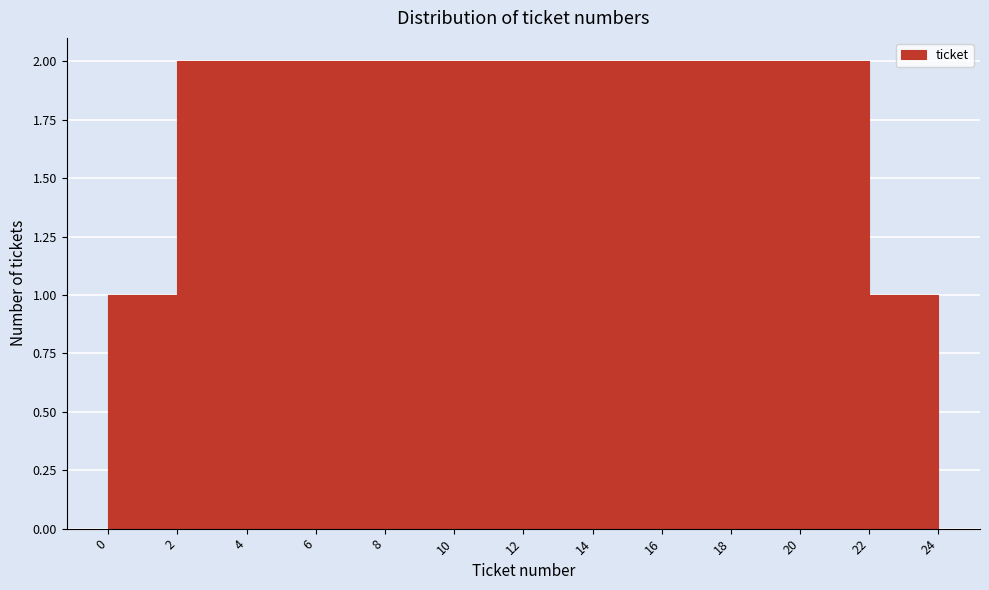

What is the height of the bar covering 4 to 6 on the x-axis? The values are not printed on the chart, so give them approximately, as read against the axis.

2